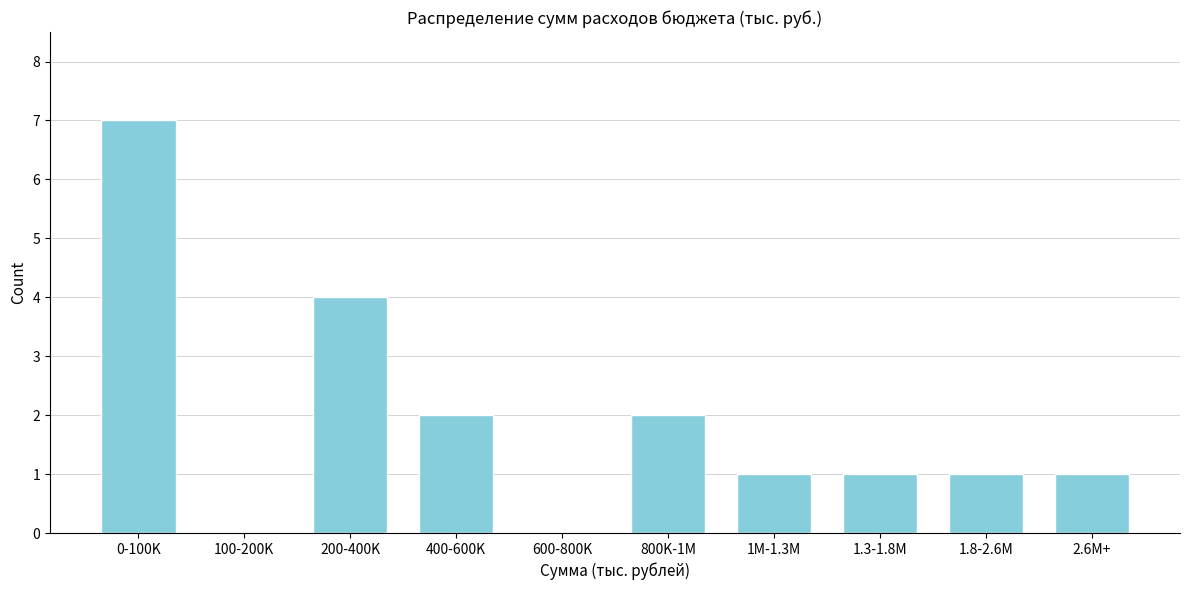

Reading left to right, what are all the values shown in this chart?

0-100K=7	100-200K=0	200-400K=4	400-600K=2	600-800K=0	800K-1M=2	1M-1.3M=1	1.3-1.8M=1	1.8-2.6M=1	2.6M+=1